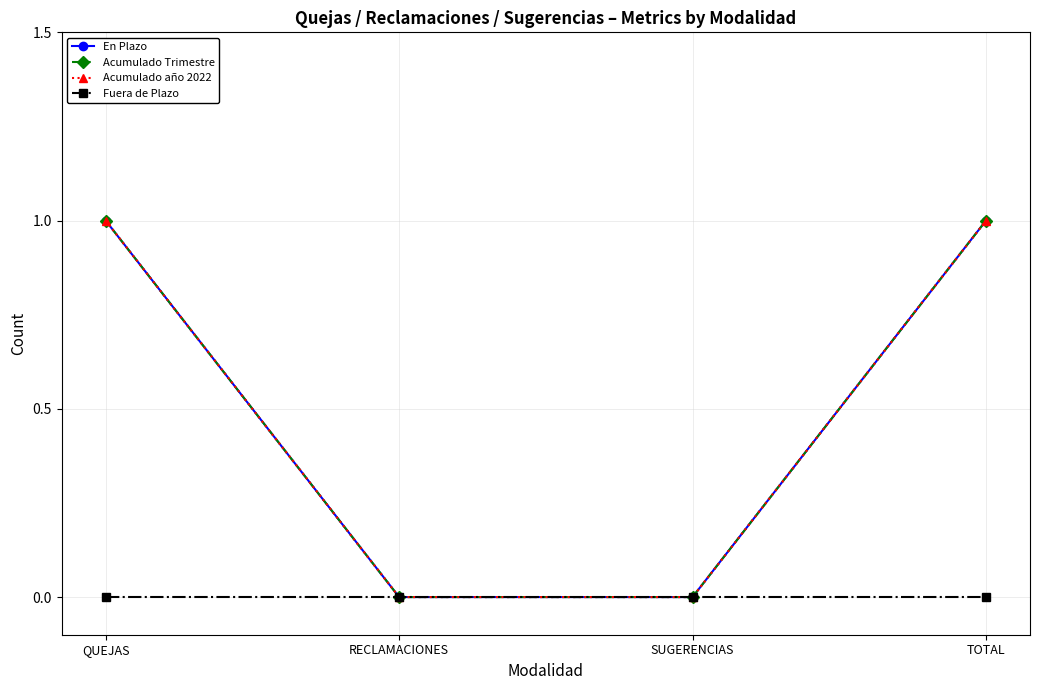

What is the difference between the maximum and minimum values in the En Plazo series?

1